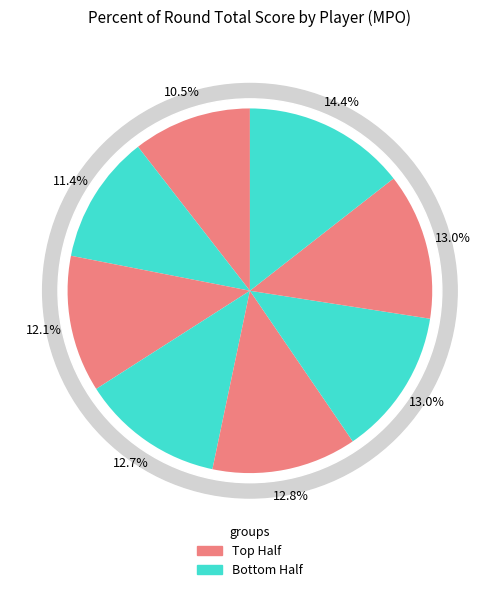

True or false: Jitt Belcher accounts for 28% of the total.

False